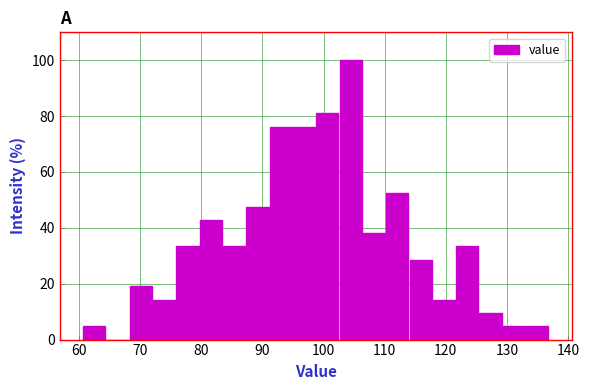

Around what value on the x-axis is the tallest bar? Give the approximate position of its centre, as read against the axis.

104